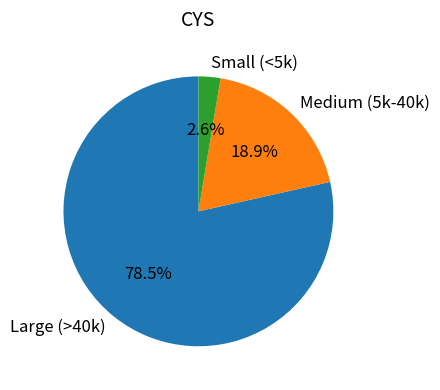

Which slice is the largest?

Large (>40k)